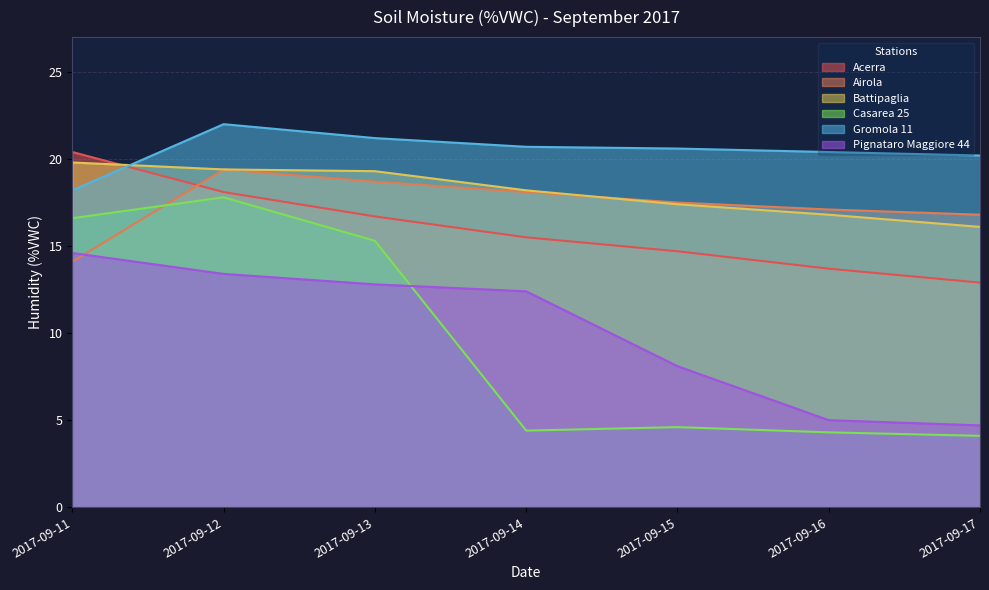

How many lines are shown in the chart?

6